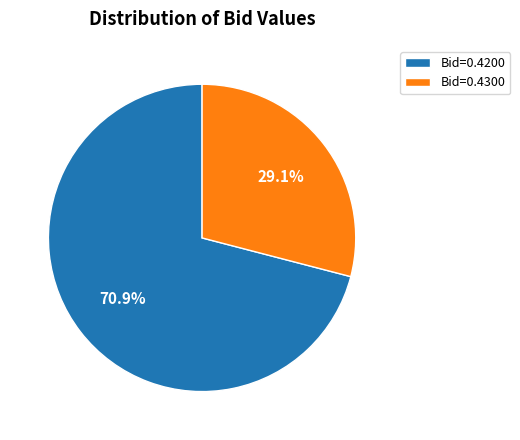

What is the largest slice in the pie chart?

Bid=0.4200